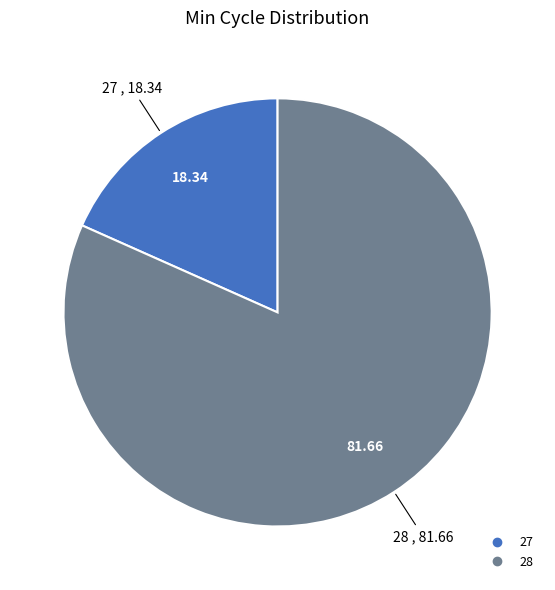

What is the majority slice?

28